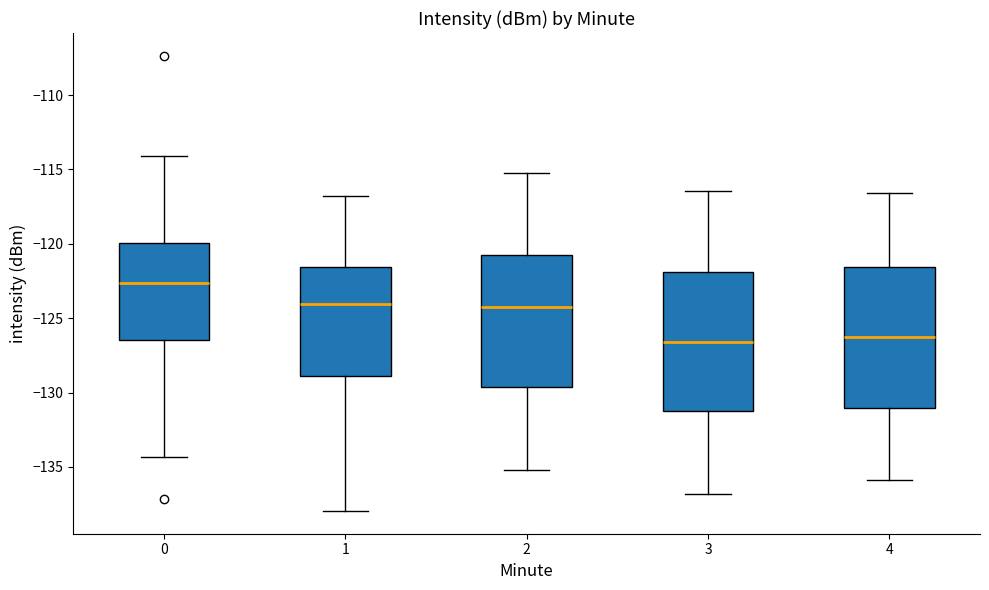

Reading left to right, read every box against the y-axis: the position of its median line, the range the box covers, and the ends of its whiskers. The values are not printed on the chart, so give them approximately, as read against the axis.

0: median -122.5, box -126.5 to -120.0, whiskers -134.5 to -114.0
1: median -124.0, box -129.0 to -121.5, whiskers -138.0 to -117.0
2: median -124.0, box -129.5 to -120.5, whiskers -135.0 to -115.0
3: median -126.5, box -131.0 to -122.0, whiskers -137.0 to -116.5
4: median -126.0, box -131.0 to -121.5, whiskers -136.0 to -116.5